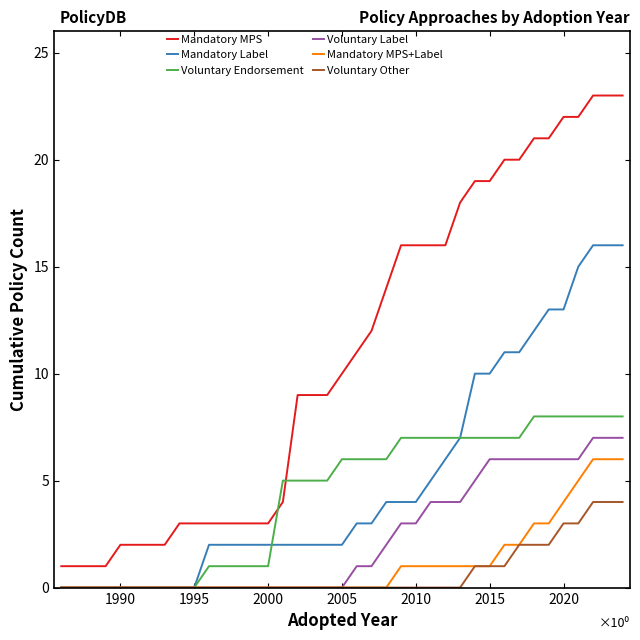

List the series in order of their peak value, lowest first.

Voluntary Other, Mandatory MPS+Label, Voluntary Label, Voluntary Endorsement, Mandatory Label, Mandatory MPS